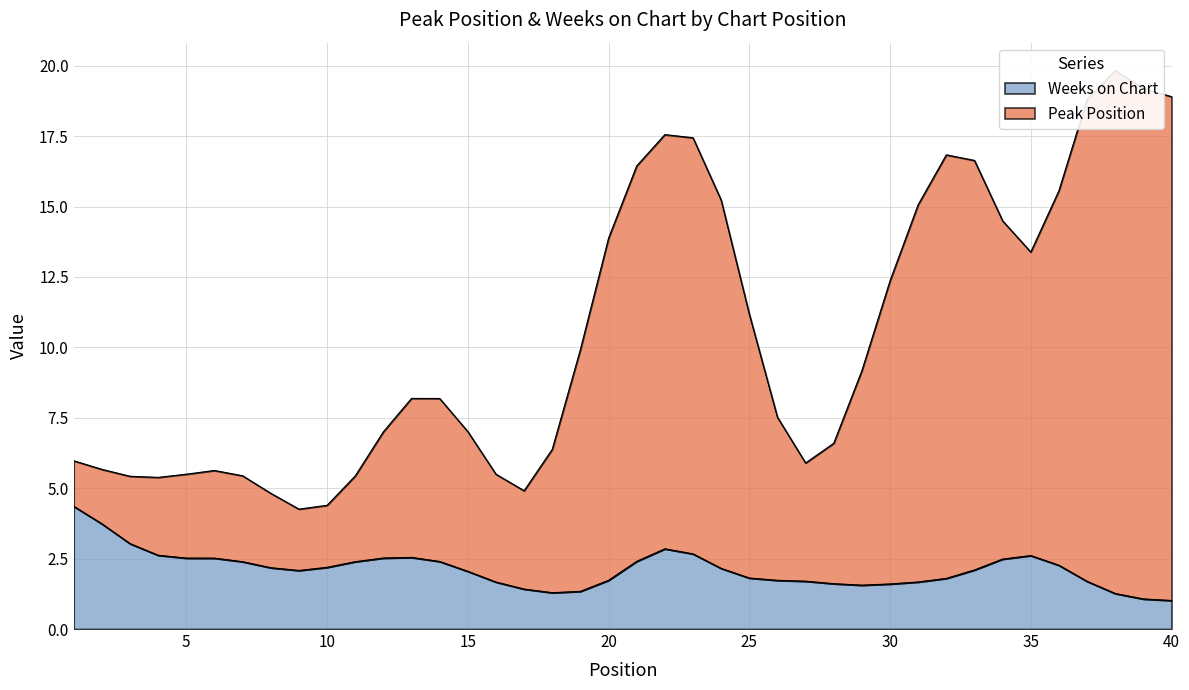

What is the maximum value for Weeks on Chart?

4.4